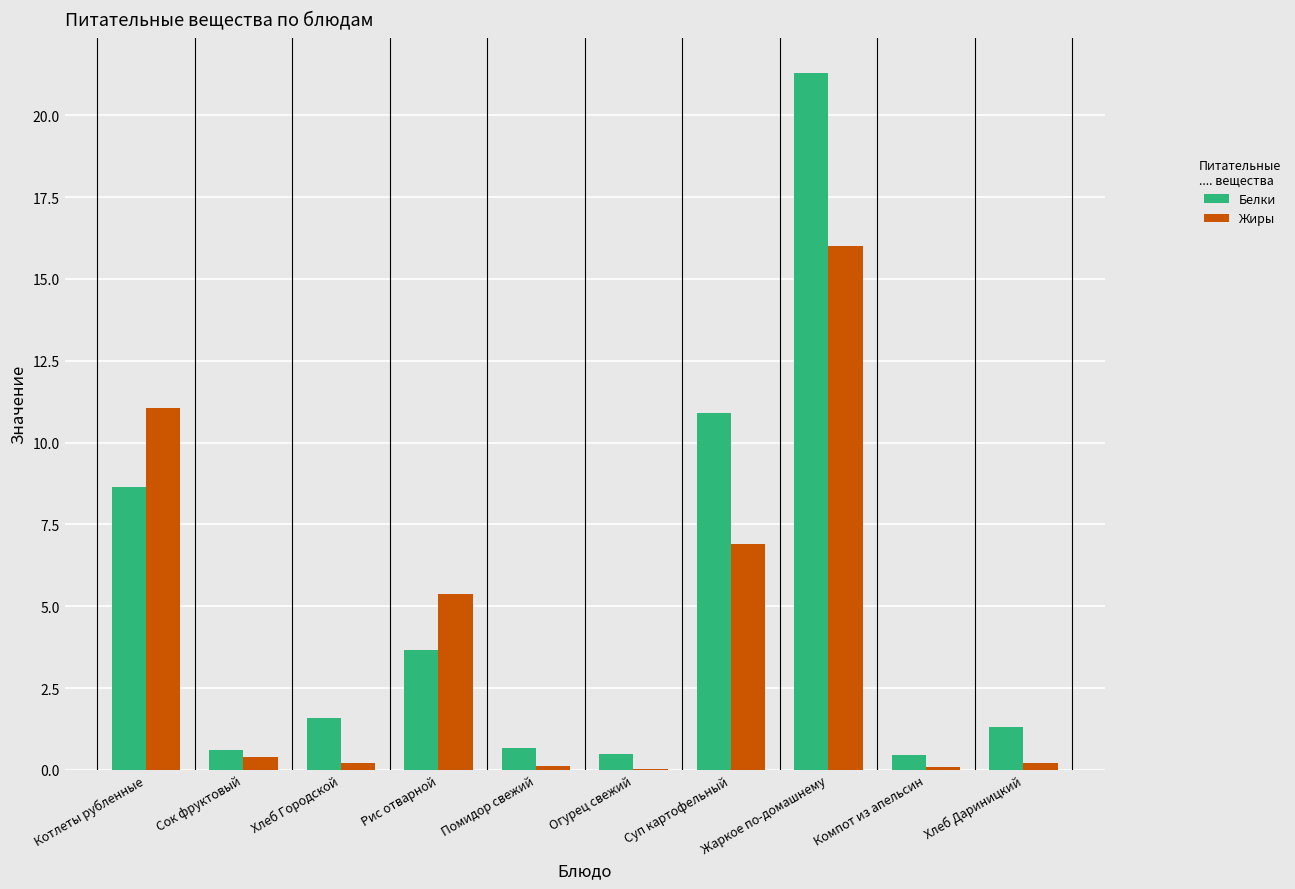

What is the highest value of the Жиры series?

16.0